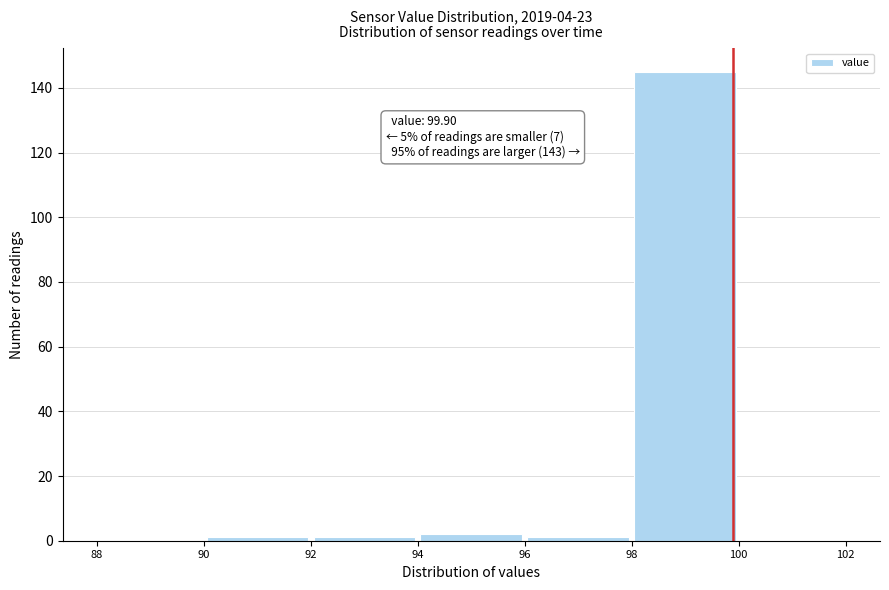

Over which range of the x-axis is the bar tallest?

98 to 100